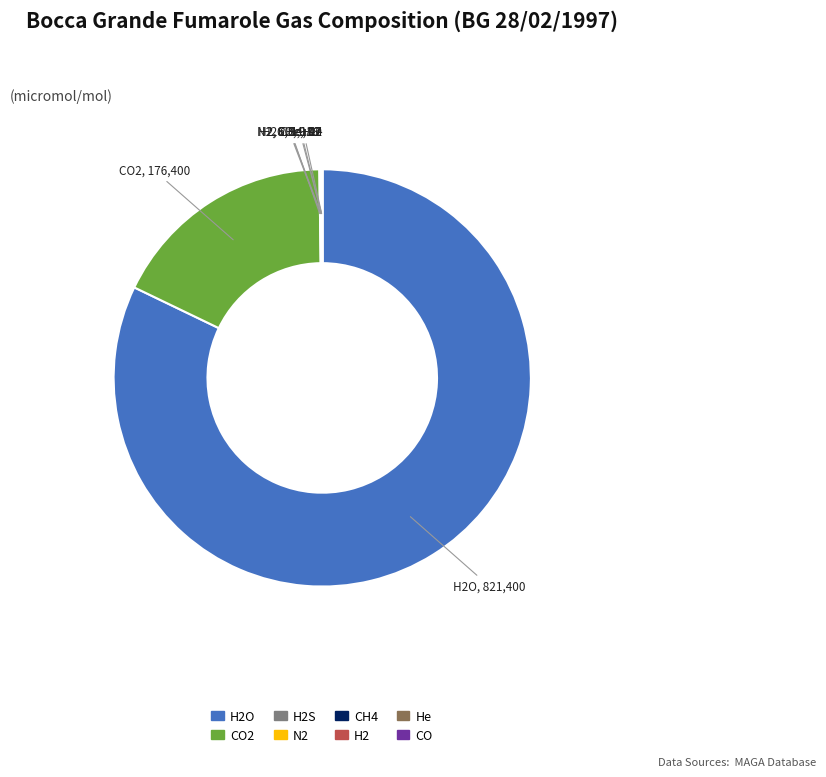

Does any single category account for the majority?

Yes